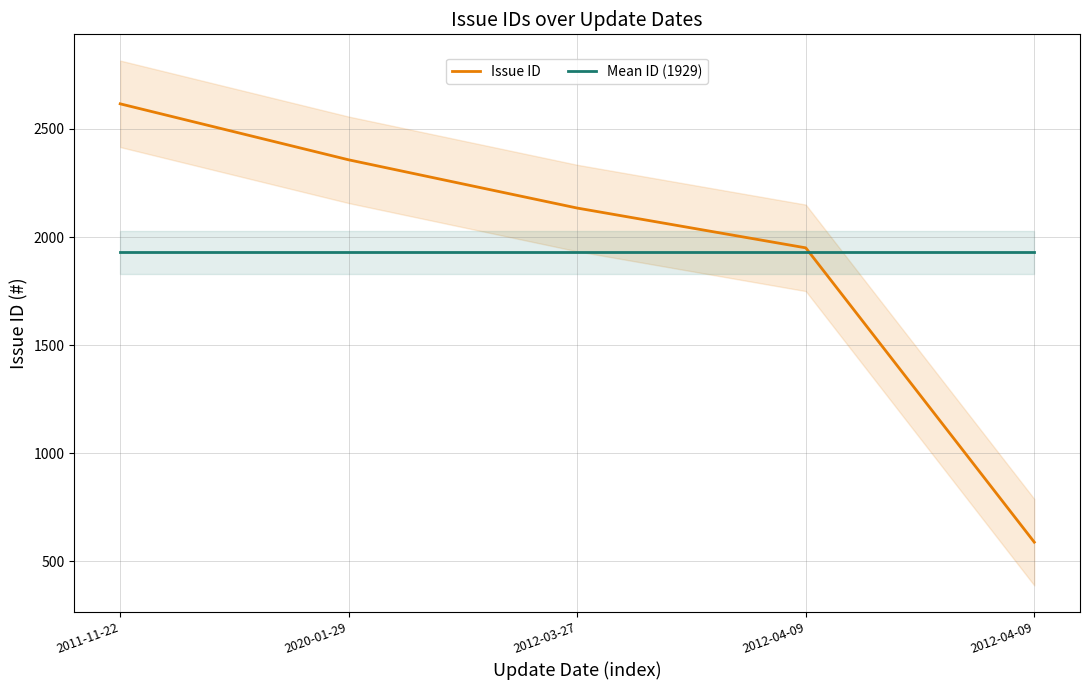

True or false: Issue ID has a value of 2357.0 at 2020-01-29.

True